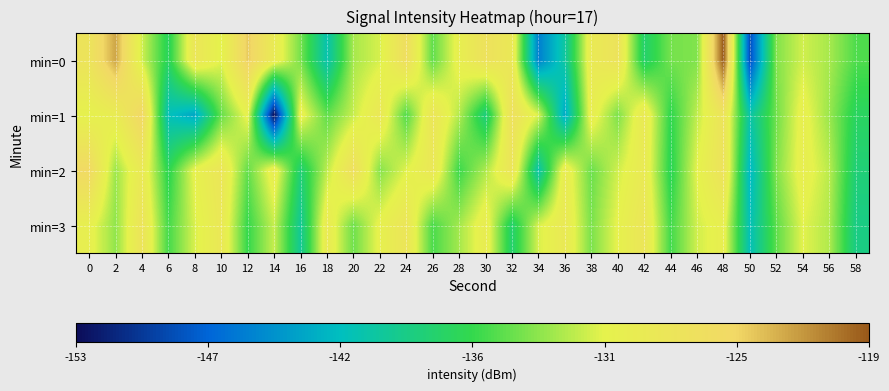

Between 38 and 8, which is larger?

8